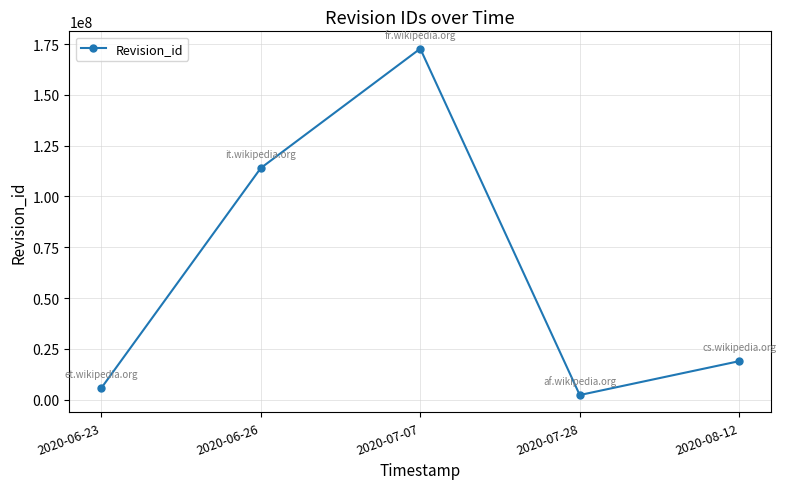

How many lines are shown in the chart?

1